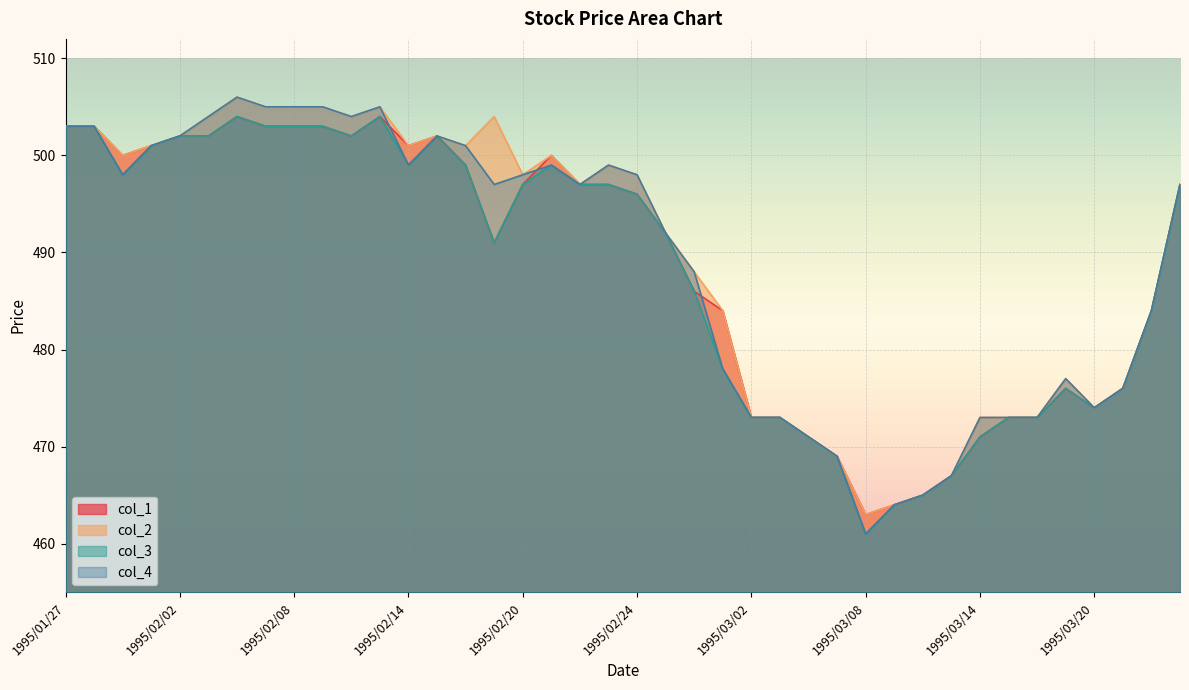

In col_3, how many points are lower than both neighbors (excluding endpoints)?

6